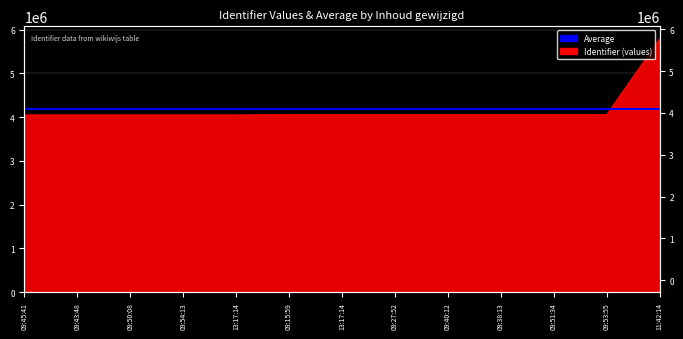

True or false: the data shows 5786041 at 11:42:14.

True